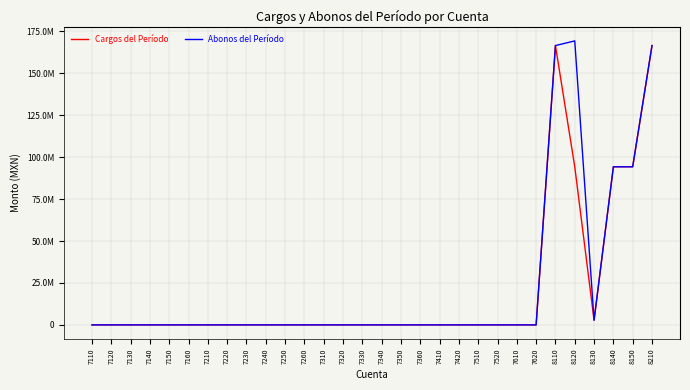

List the labels in order of Abonos del Período value, largest first.

8120, 8110, 8210, 8140, 8150, 8130, 7110, 7120, 7130, 7140, 7150, 7160, 7210, 7220, 7230, 7240, 7250, 7260, 7310, 7320, 7330, 7340, 7350, 7360, 7410, 7420, 7510, 7520, 7610, 7620